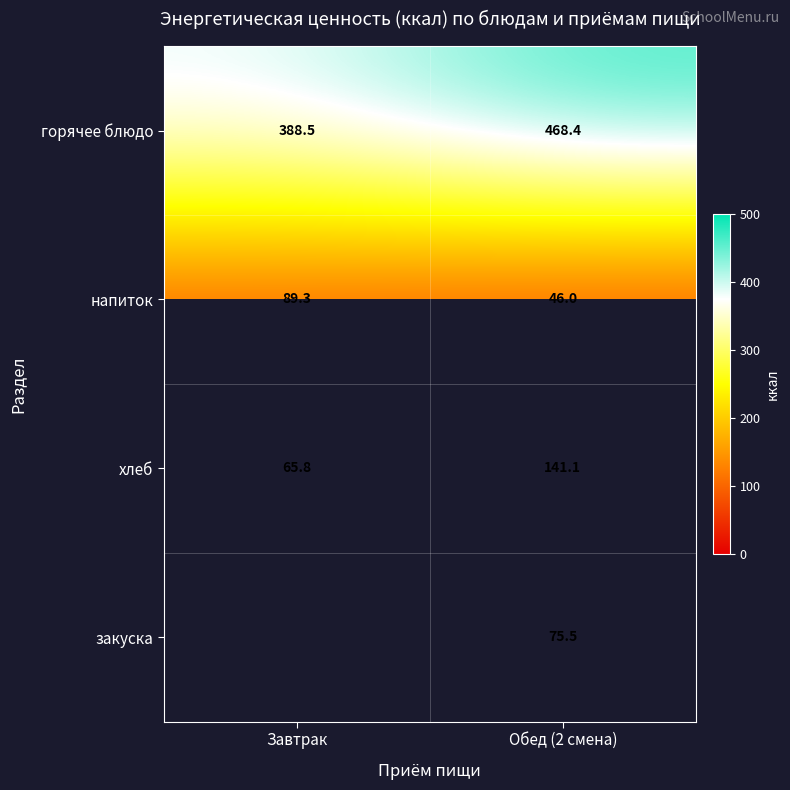

Read the хлеб value at Завтрак.

65.8